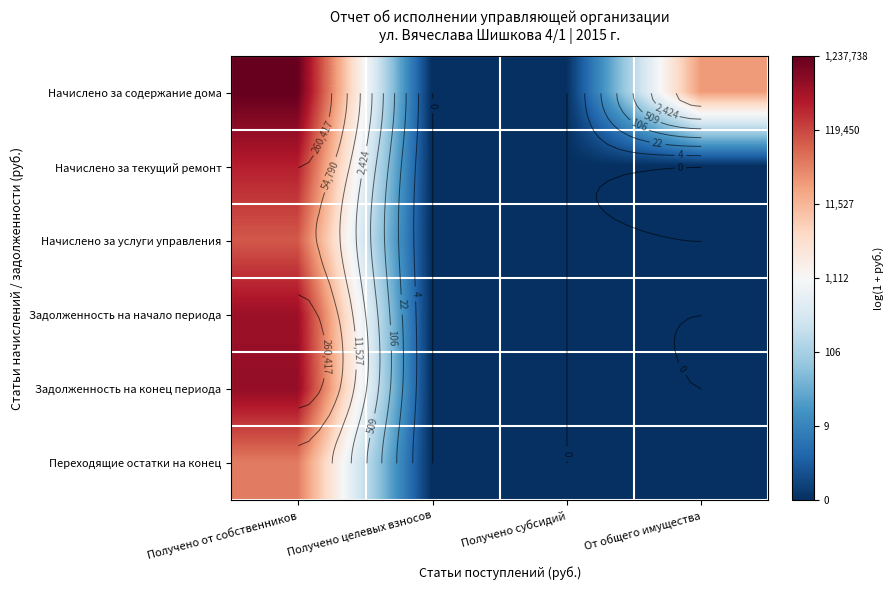

The value of Переходящие остатки на конец at От общего имущества is -7.1. True or false?

False